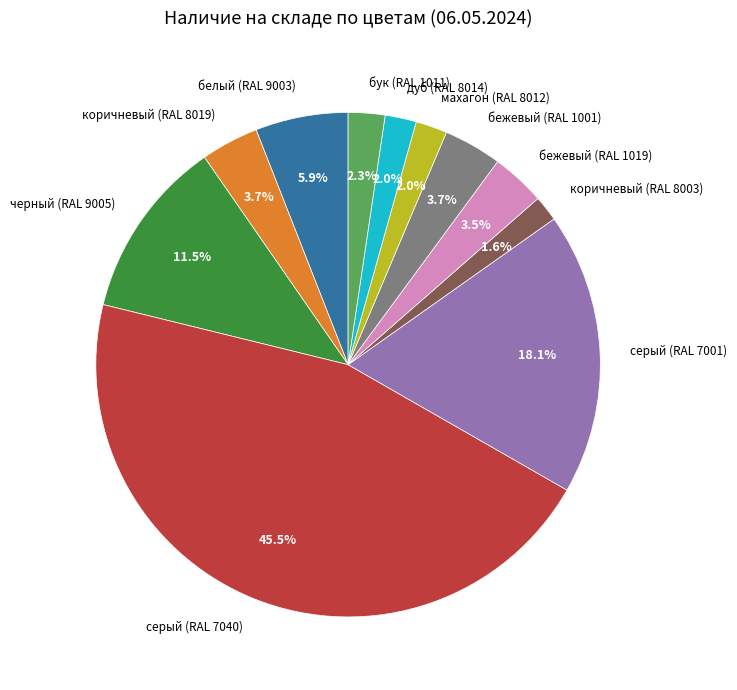

To the nearest percent, what percentage of the pie is бук (RAL 1011)?

2%